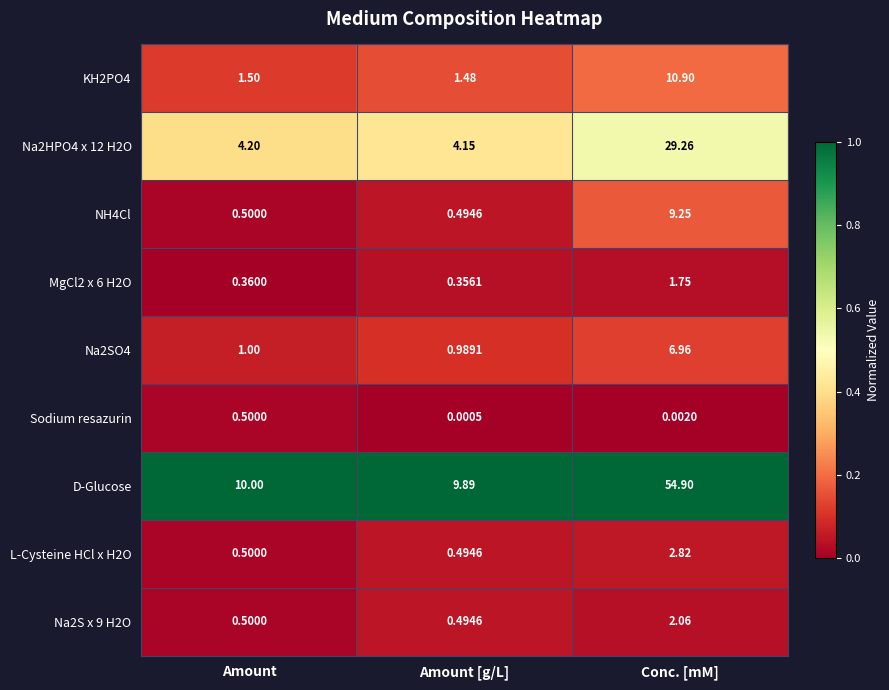

Rank the categories by Na2S x 9 H2O value from highest to lowest.

Conc. [mM], Amount, Amount [g/L]